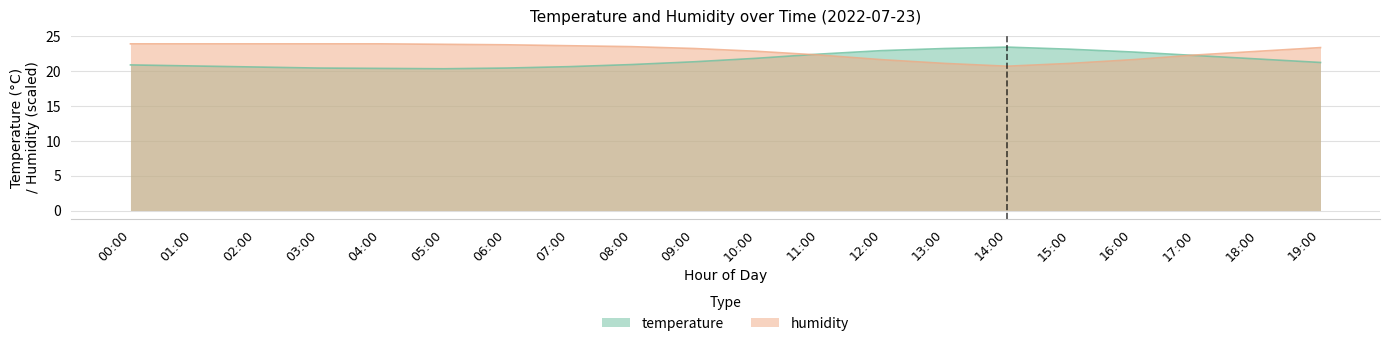

Reading left to right, list all the values displayed in this chart.

temperature: 00:00=20.9	01:00=20.7	02:00=20.6	03:00=20.4	04:00=20.4	05:00=20.3	06:00=20.4	07:00=20.6	08:00=20.9	09:00=21.3	10:00=21.8	11:00=22.4	12:00=22.9	13:00=23.2	14:00=23.4	15:00=23.1	16:00=22.7	17:00=22.2	18:00=21.7	19:00=21.2
humidity: 00:00=23.9	01:00=23.9	02:00=23.9	03:00=23.9	04:00=23.9	05:00=23.8	06:00=23.7	07:00=23.6	08:00=23.5	09:00=23.2	10:00=22.8	11:00=22.3	12:00=21.6	13:00=21.1	14:00=20.7	15:00=21.1	16:00=21.6	17:00=22.3	18:00=22.8	19:00=23.3